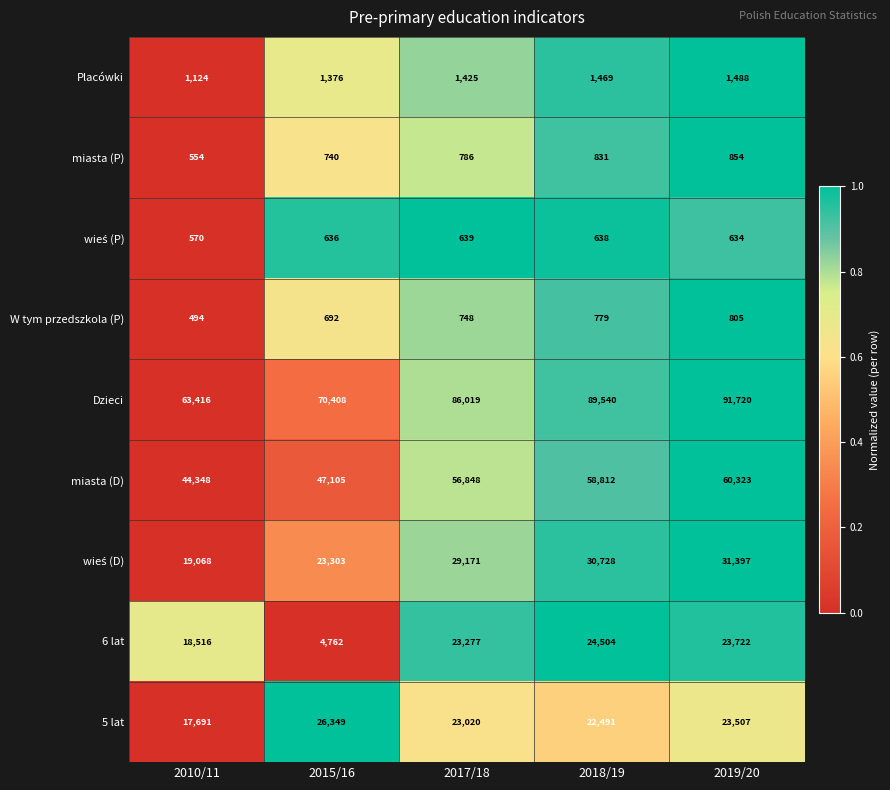

What is the lowest value of the miasta (D) series?

44348